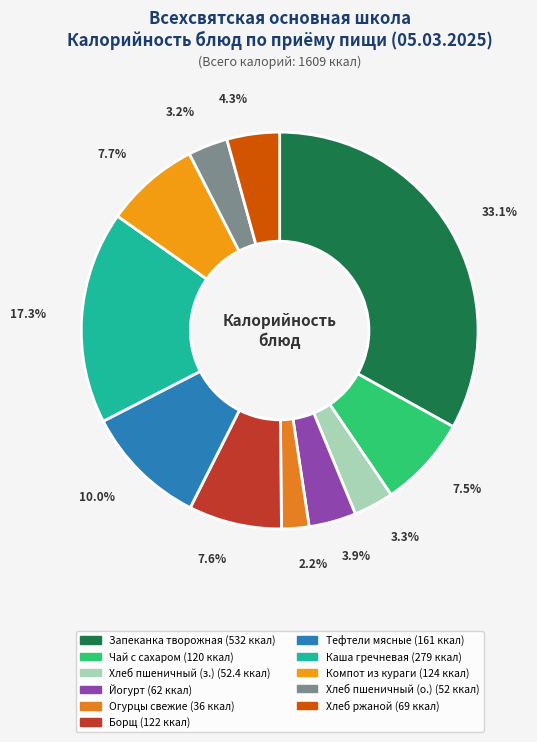

How many segments does this pie chart have?

11